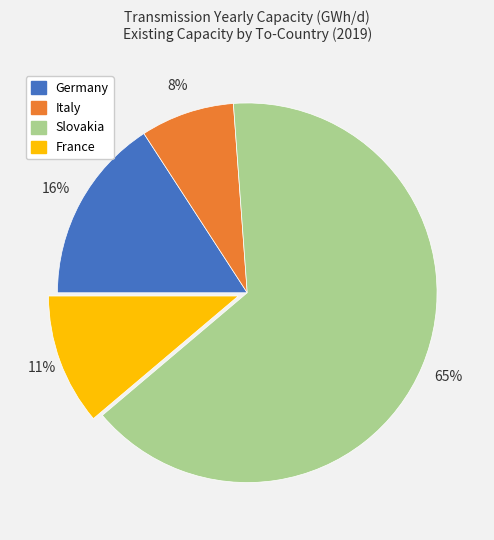

True or false: Germany accounts for 7% of the total.

False